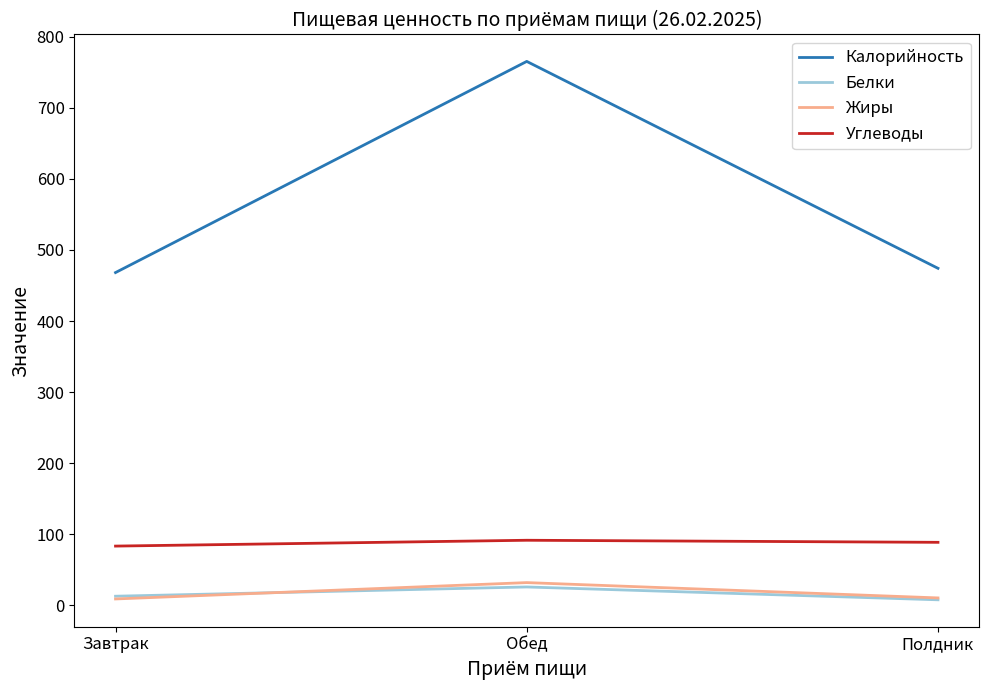

What is the difference between the Углеводы values at Завтрак and Обед?

8.2